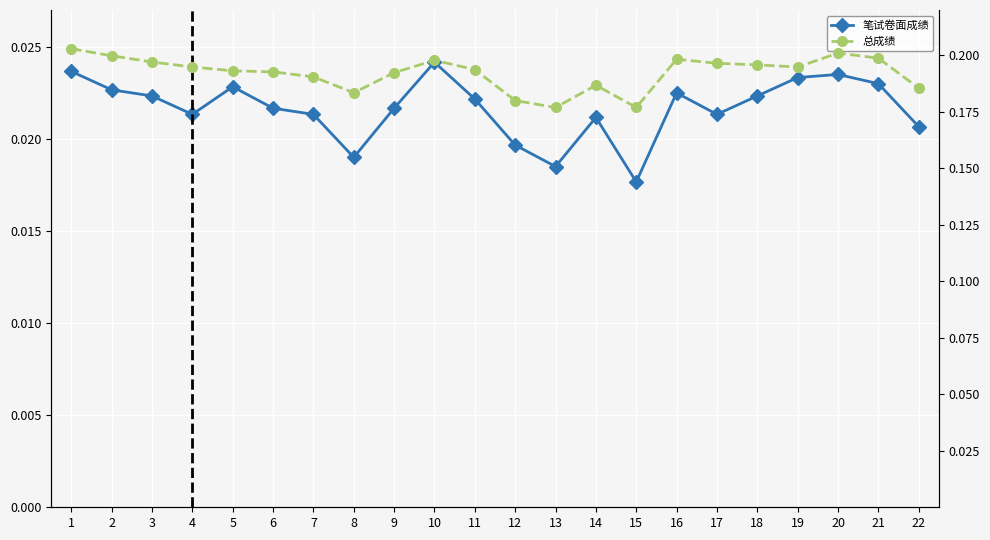

Which series has the largest total across all categories?

总成绩